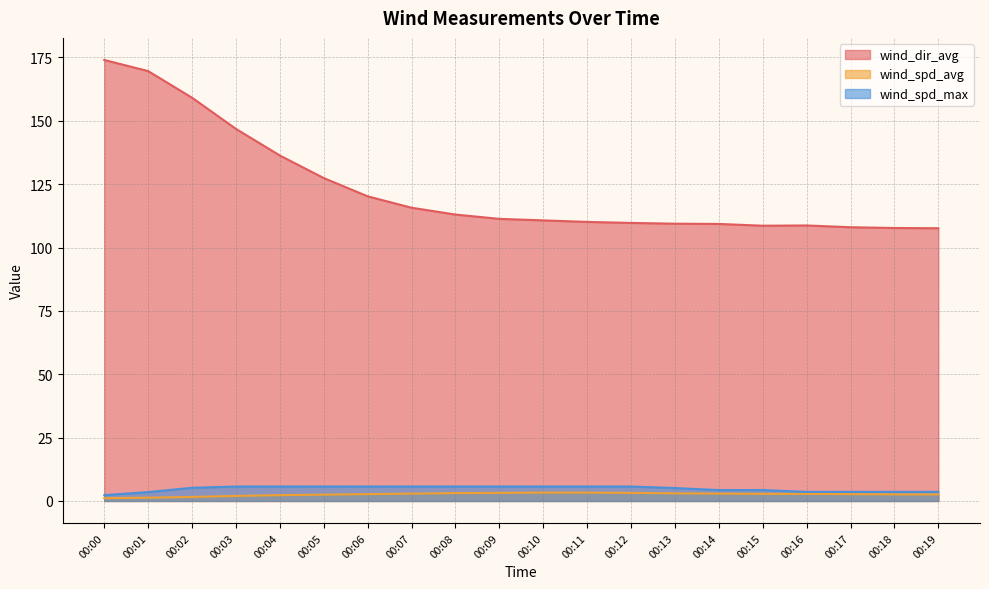

What is the value of the wind_dir_avg point at the 12th from the left?

110.1